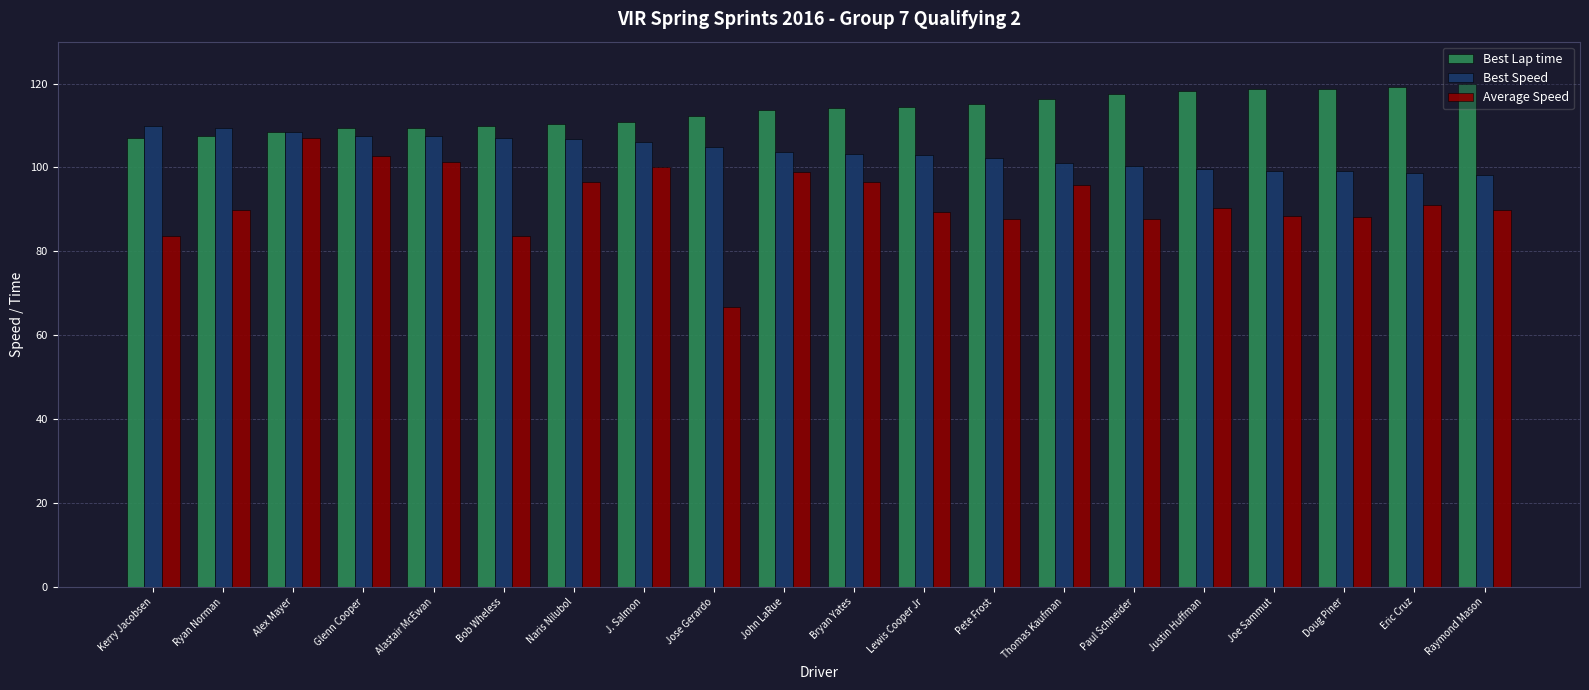

How many distinct data groups are displayed?

3